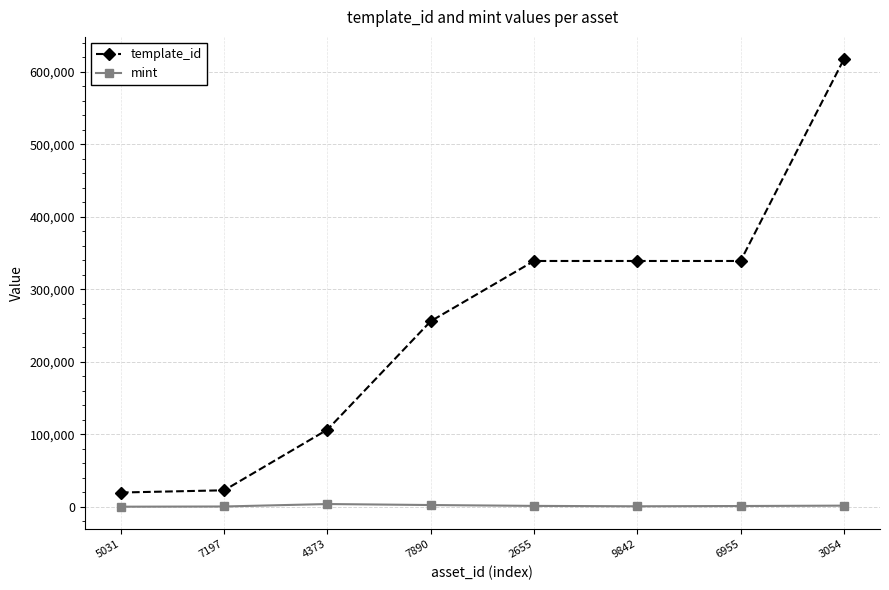

What is the sum of all mint values?

12479